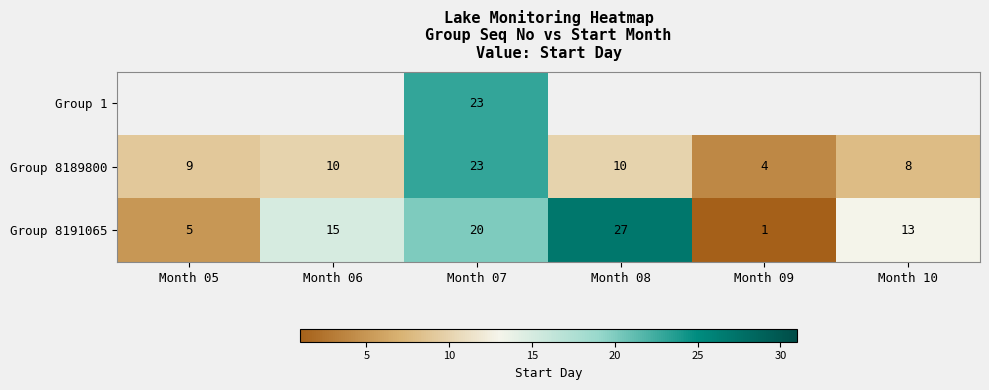

At which category is the sum across all series the highest?

Month 07